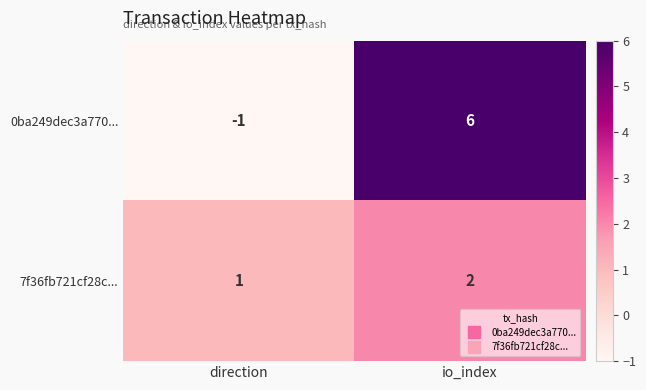

The value of 0ba249dec3a770... at io_index is 2. True or false?

False